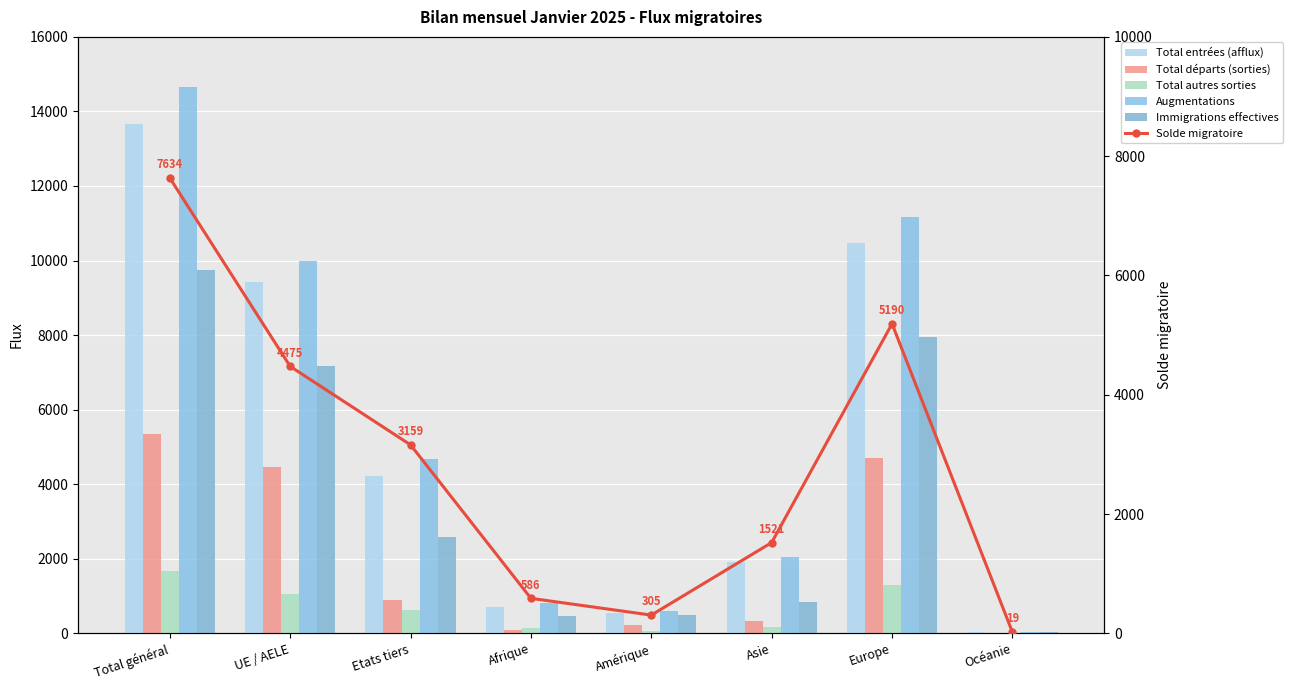

Reading right to left, list all the values displayed in this chart.

Total entrées (afflux): Océanie=31	Europe=10470	Asie=1905	Amérique=536	Afrique=696	Etats tiers=4217	UE / AELE=9433	Total général=13650
Total départs (sorties): Océanie=11	Europe=4708	Asie=340	Amérique=213	Afrique=80	Etats tiers=882	UE / AELE=4471	Total général=5353
Total autres sorties: Océanie=3	Europe=1283	Asie=174	Amérique=71	Afrique=141	Etats tiers=632	UE / AELE=1043	Total général=1675
Augmentations: Océanie=33	Europe=11181	Asie=2035	Amérique=589	Afrique=807	Etats tiers=4673	UE / AELE=9989	Total général=14662
Immigrations effectives: Océanie=24	Europe=7953	Asie=830	Amérique=481	Afrique=459	Etats tiers=2570	UE / AELE=7184	Total général=9754
Solde migratoire: Océanie=19	Europe=5190	Asie=1521	Amérique=305	Afrique=586	Etats tiers=3159	UE / AELE=4475	Total général=7634